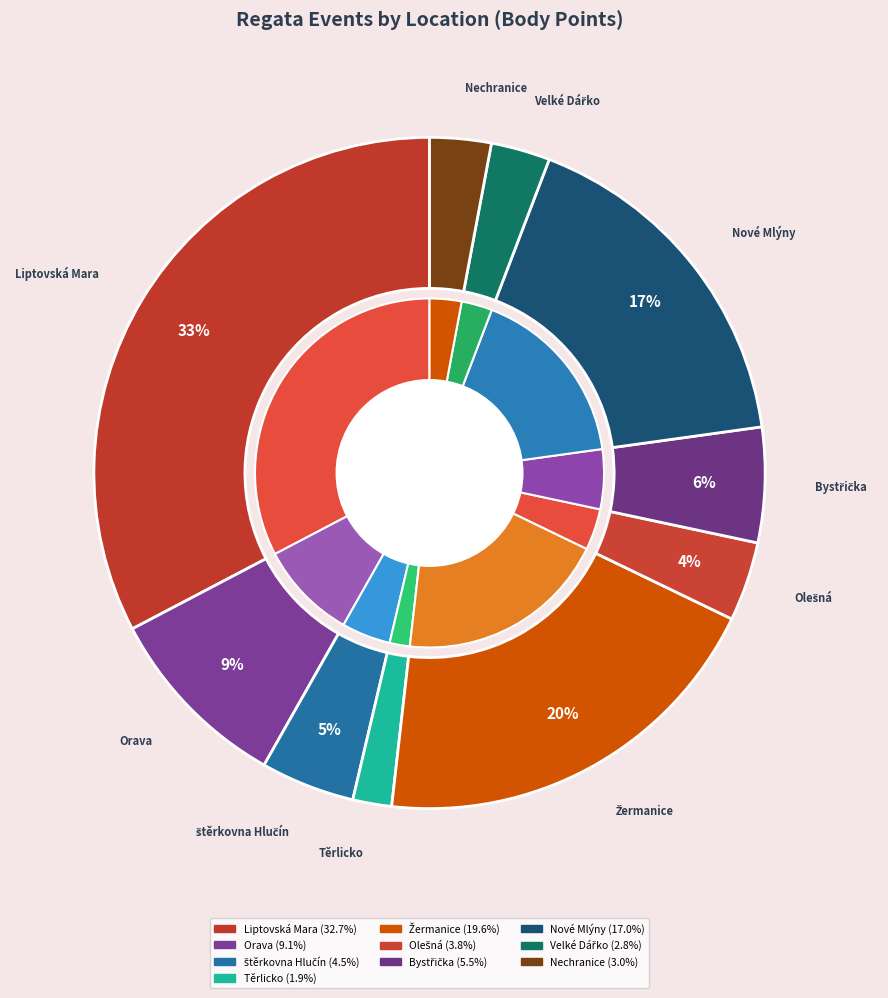

Which has a higher value, Nové Mlýny or Orava?

Nové Mlýny